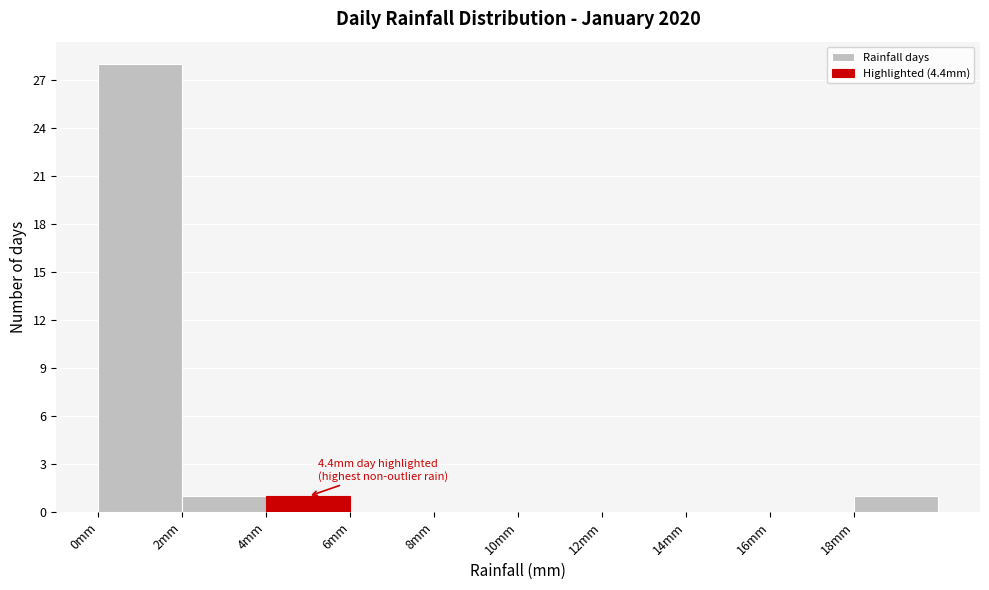

Which range on the x-axis has the tallest bar?

0 to 2